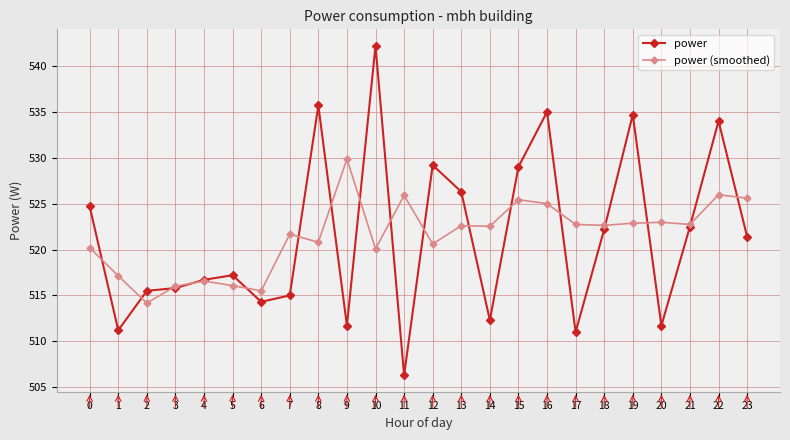

Where is the first local minimum for power (smoothed)?

2